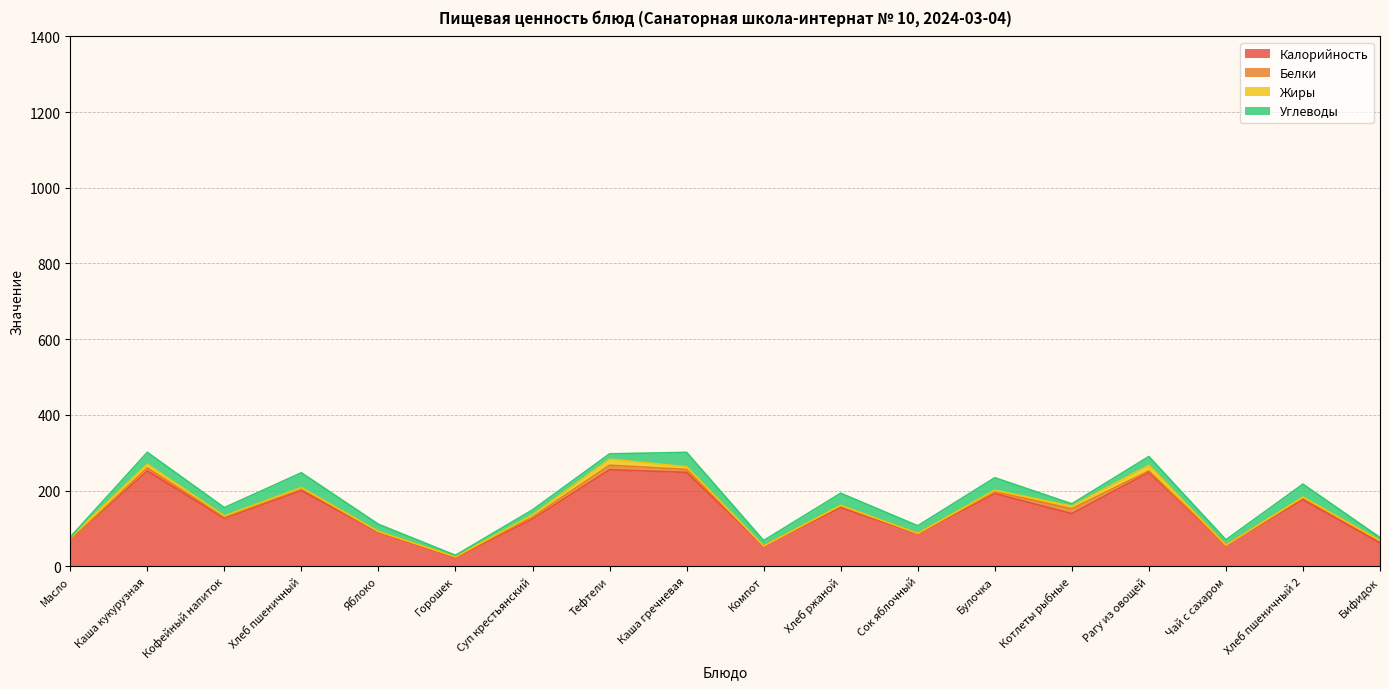

What is the label of the 10th point from the left?

Компот